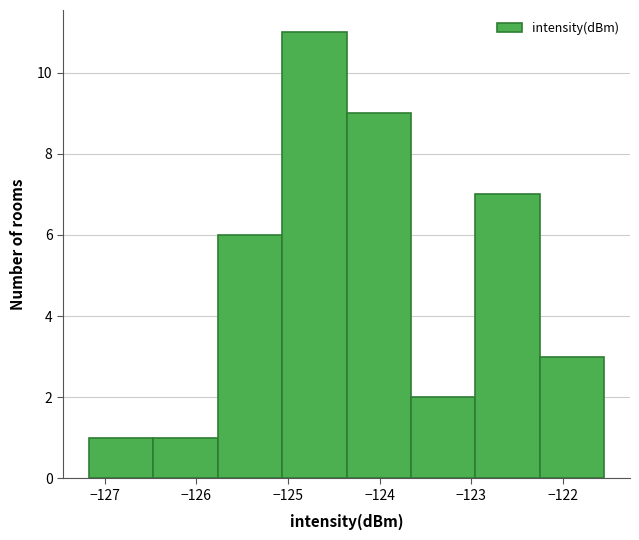

Reading left to right, list every bar in this chart as the range it spans on the x-axis followed by its height. Neither the bar edges nor the heights are printed on the chart, so give them approximately, as read against the axes.

-127.2 to -126.5: 1
-126.5 to -125.8: 1
-125.8 to -125.1: 6
-125.1 to -124.4: 11
-124.4 to -123.7: 9
-123.7 to -123.0: 2
-123.0 to -122.2: 7
-122.2 to -121.5: 3